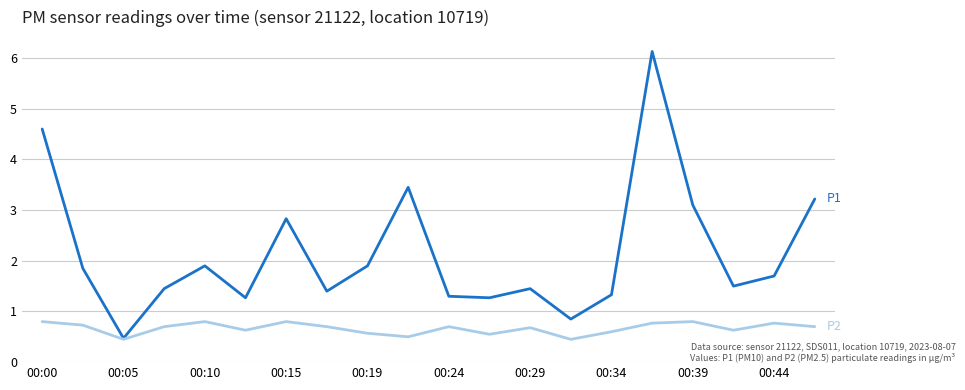

What is the greatest value displayed?

6.1